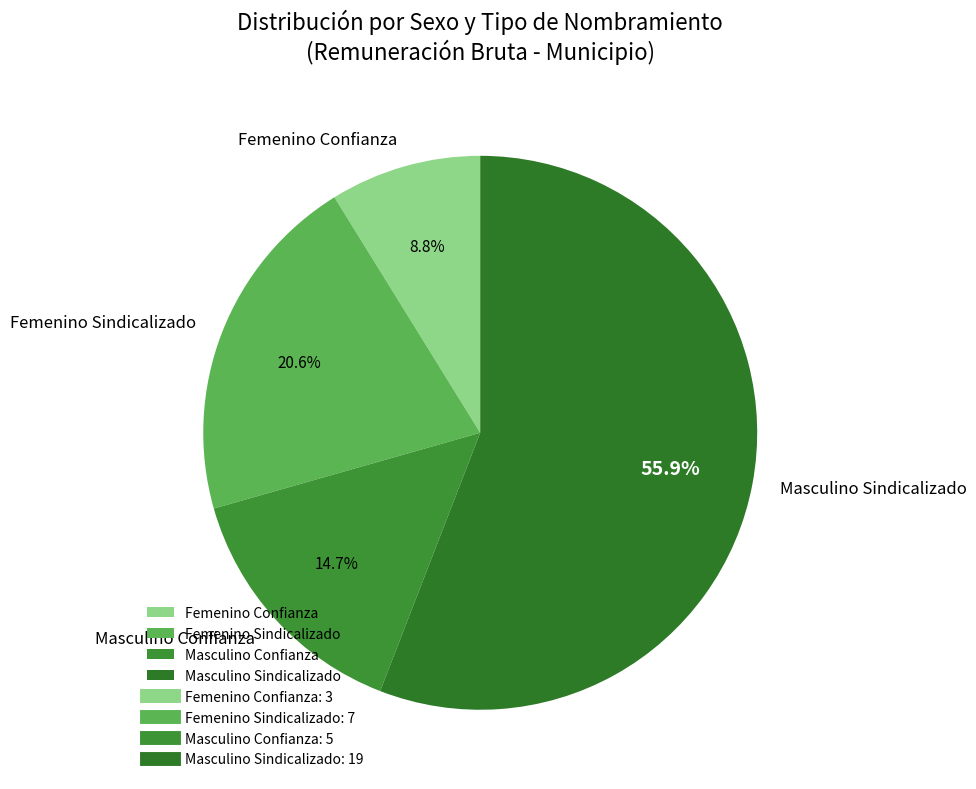

Which category has the smallest portion of the pie?

Femenino Confianza